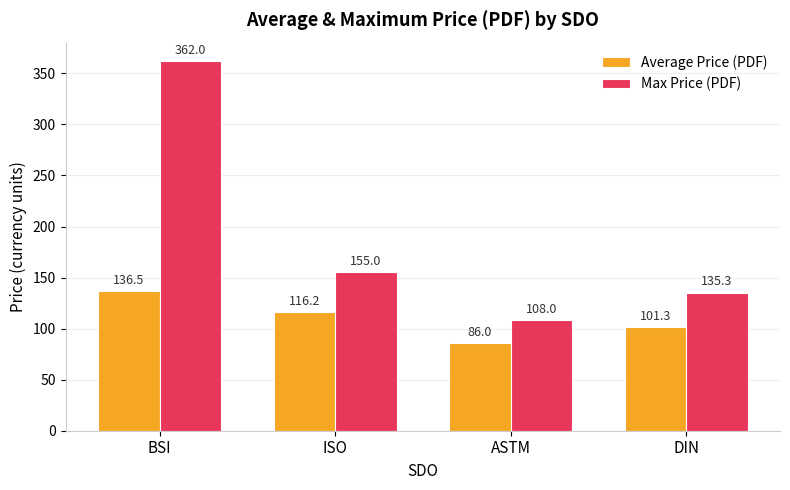

What is the difference between the Max Price (PDF) values at ISO and BSI?

207.0